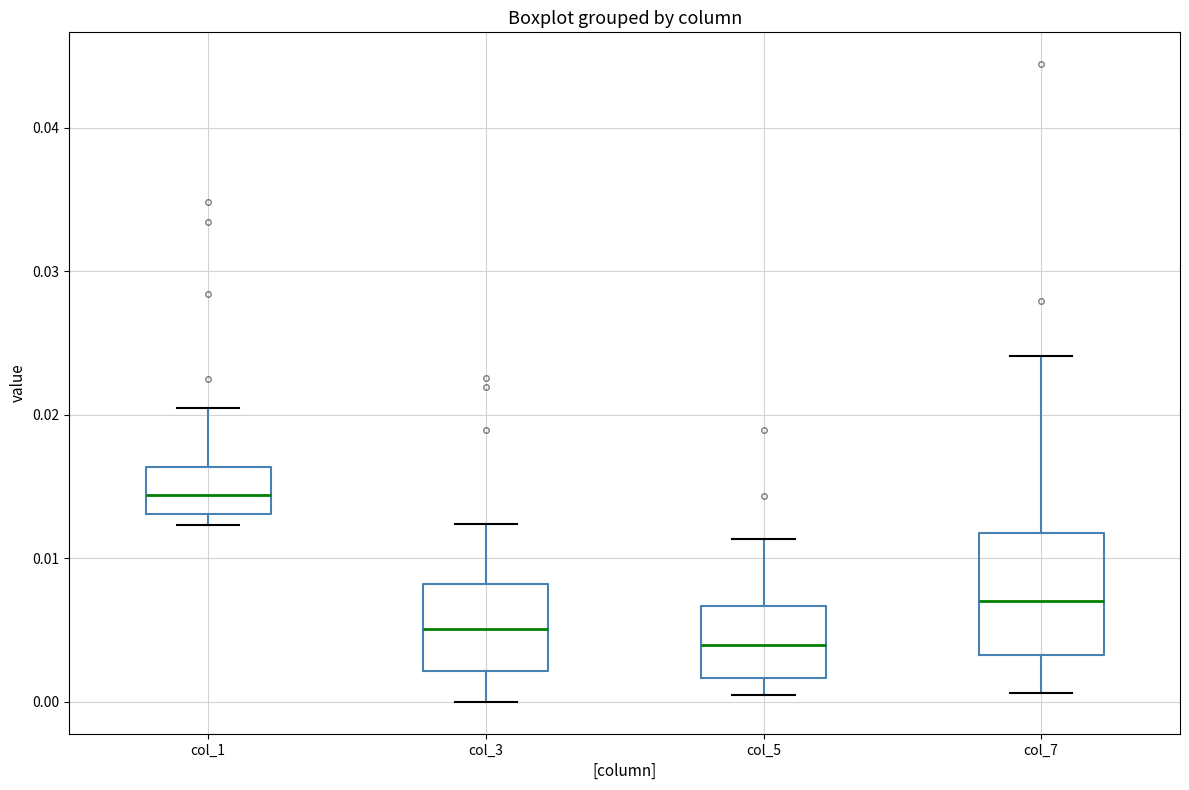

Which box's median line is the lowest?

col_5